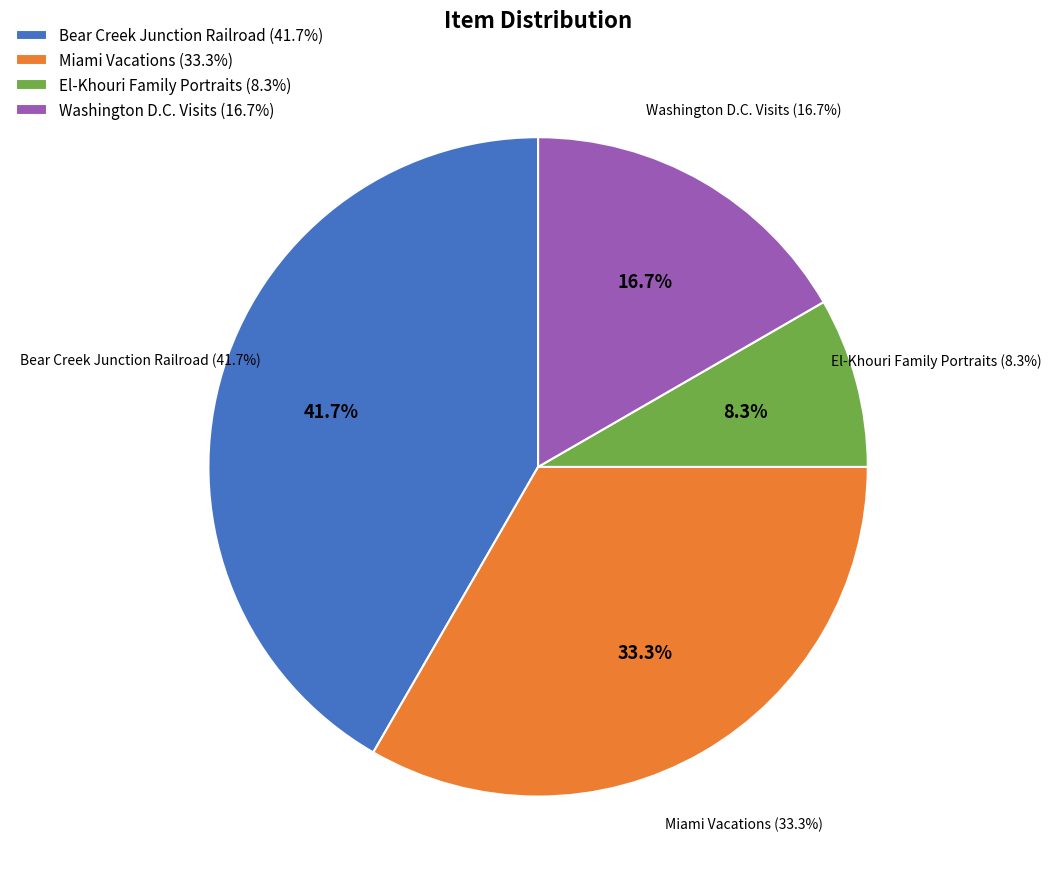

What percentage is NOT represented by El-Khouri Family at the Miami Seaquarium?

91.7%